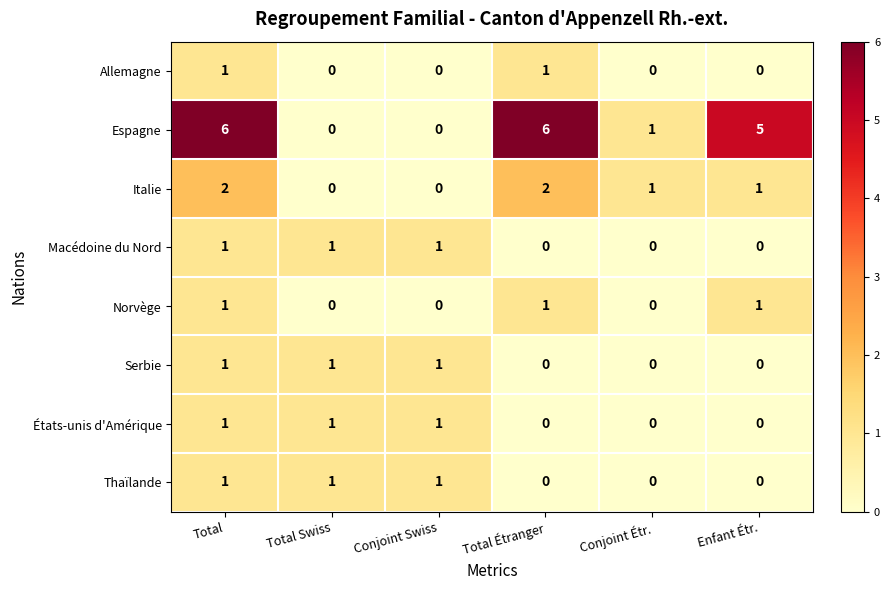

What is the sum of all Espagne values?

18